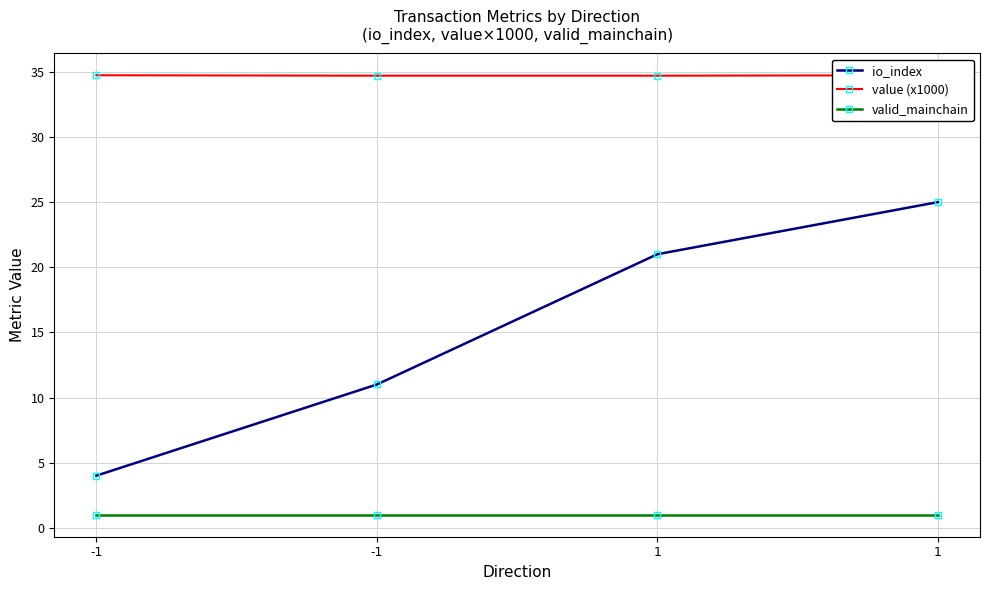

True or false: value (x1000) and valid_mainchain cross at least once.

False